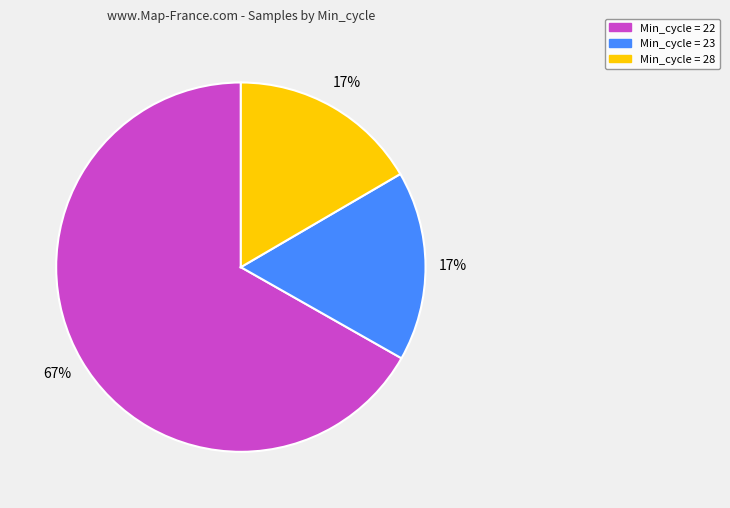

To the nearest percent, what is the average slice percentage?

33%